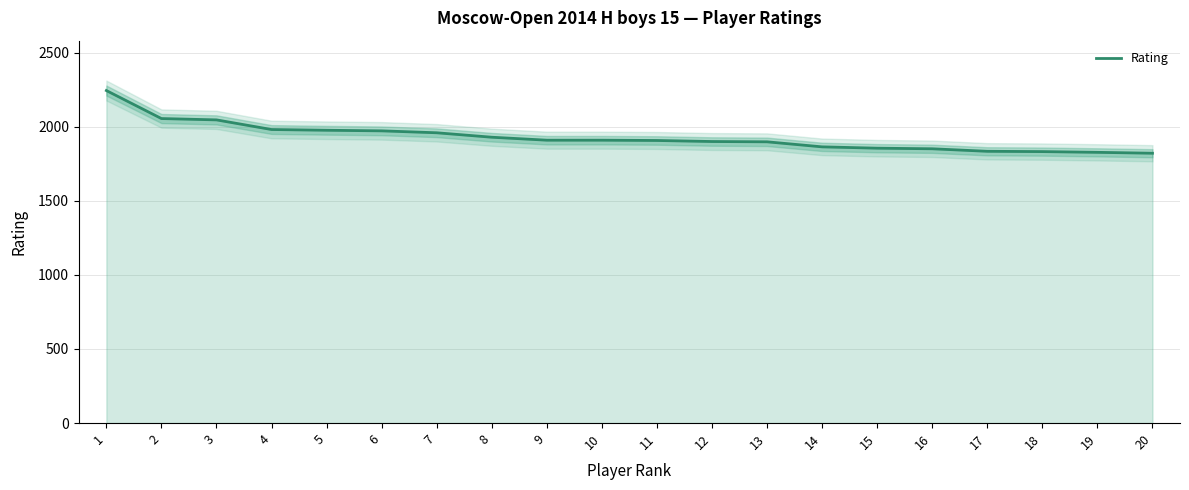

The chart shows a value of 3267 at 12. True or false?

False